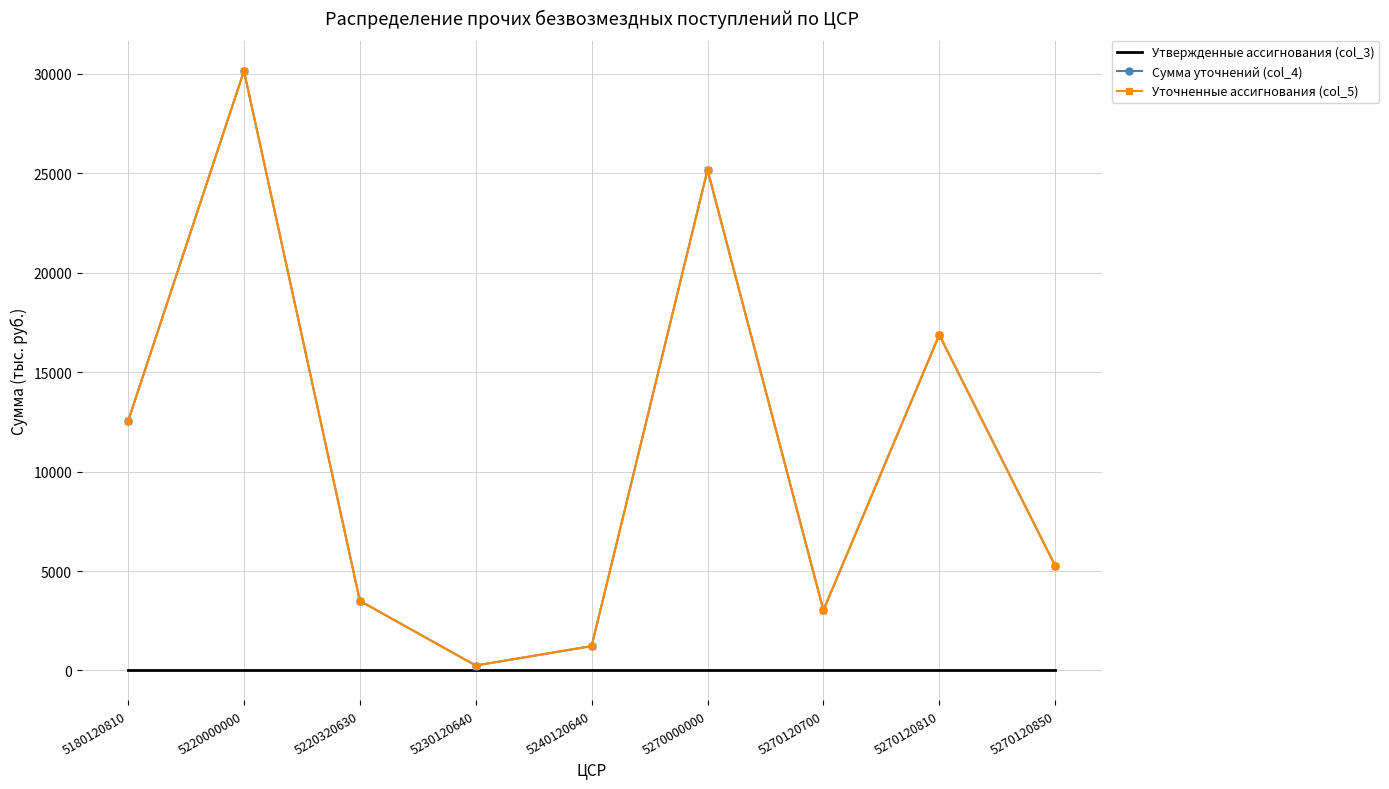

True or false: Сумма уточнений (col_4) and Утвержденные ассигнования (col_3) intersect in this chart.

False